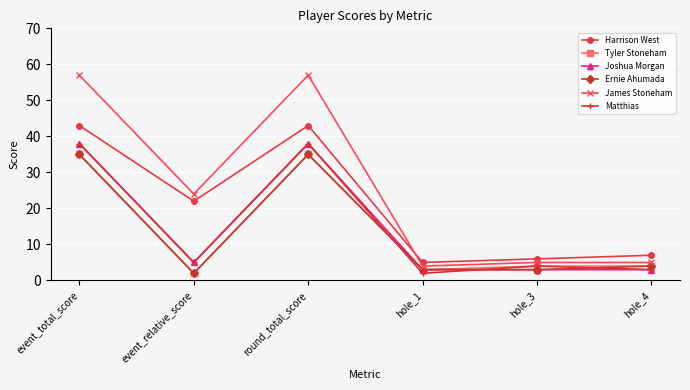

The value of Joshua Morgan at event_total_score is 38. True or false?

True